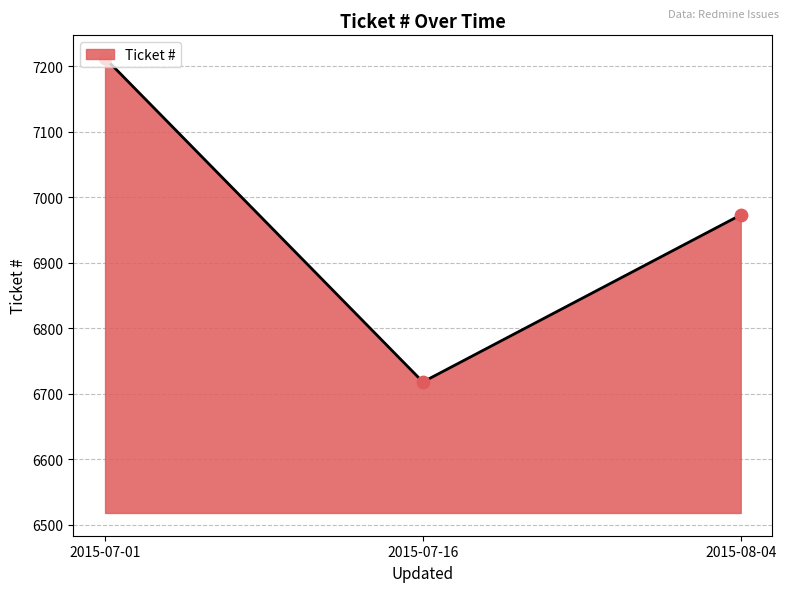

Approximately how many times larger is the value at 2015-07-01 compared to 2015-08-04?

1.0